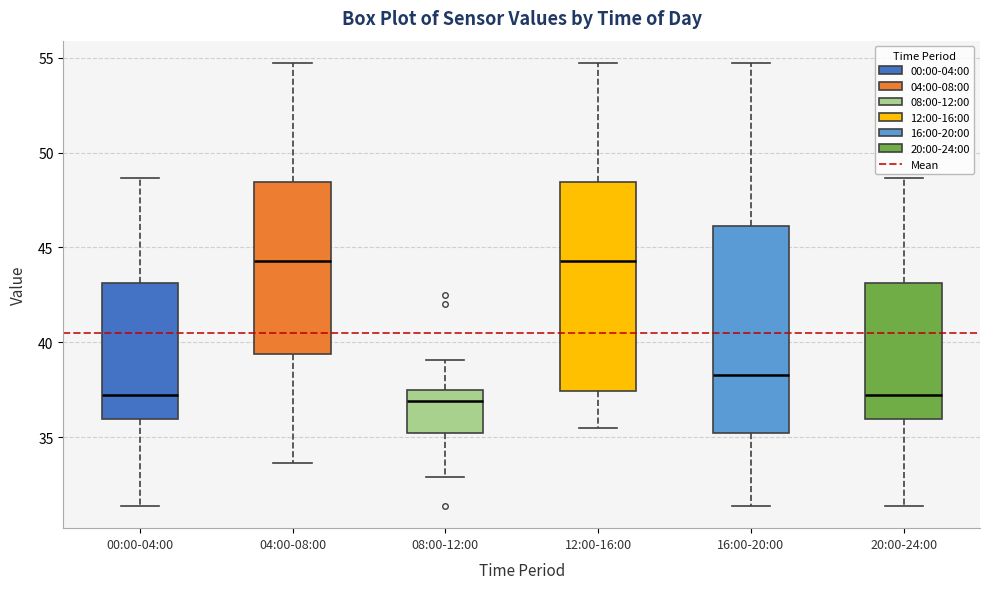

Reading left to right, transcribe this box plot: for each box, give where its median line is, the range the box spans, and where its two whiskers end, as read against the y-axis. The values are not printed on the chart, so give them approximately, as read against the axis.

00:00-04:00: median 37.0, box 36.0 to 43.0, whiskers 31.5 to 48.5
04:00-08:00: median 44.5, box 39.5 to 48.5, whiskers 33.5 to 54.5
08:00-12:00: median 37.0, box 35.0 to 37.5, whiskers 33.0 to 39.0
12:00-16:00: median 44.5, box 37.5 to 48.5, whiskers 35.5 to 54.5
16:00-20:00: median 38.5, box 35.0 to 46.0, whiskers 31.5 to 54.5
20:00-24:00: median 37.0, box 36.0 to 43.0, whiskers 31.5 to 48.5